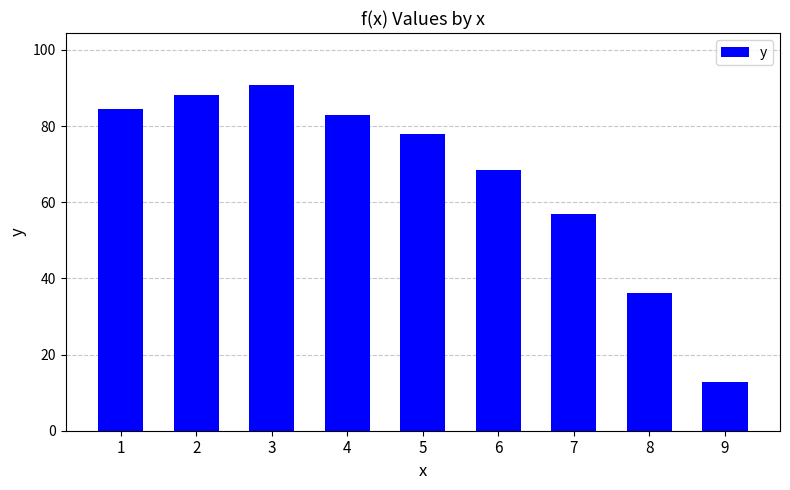

Read the value at 6.

68.6